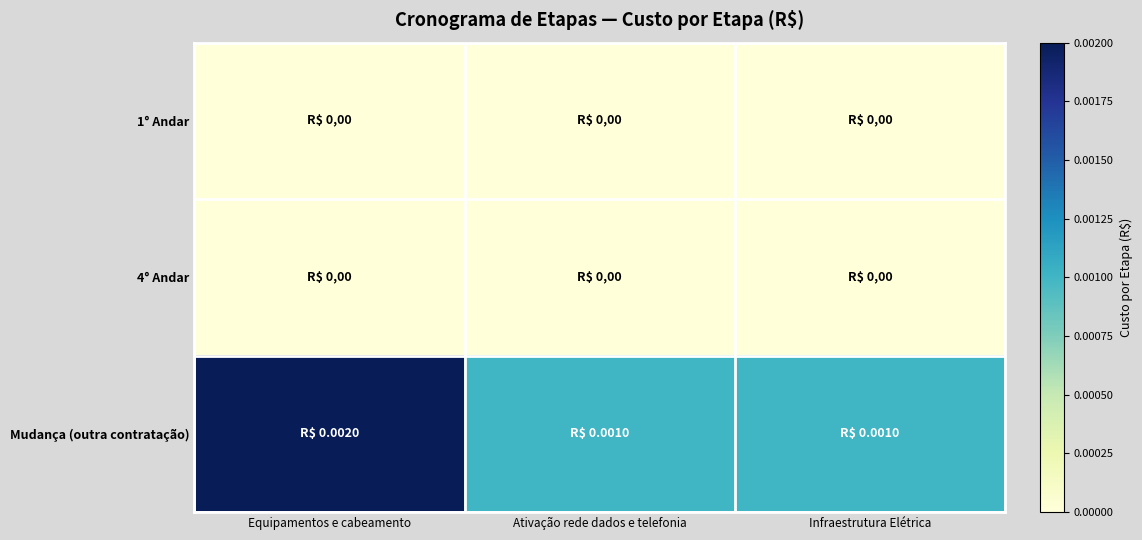

At which category is the sum across all series the highest?

Equipamentos e cabeamento